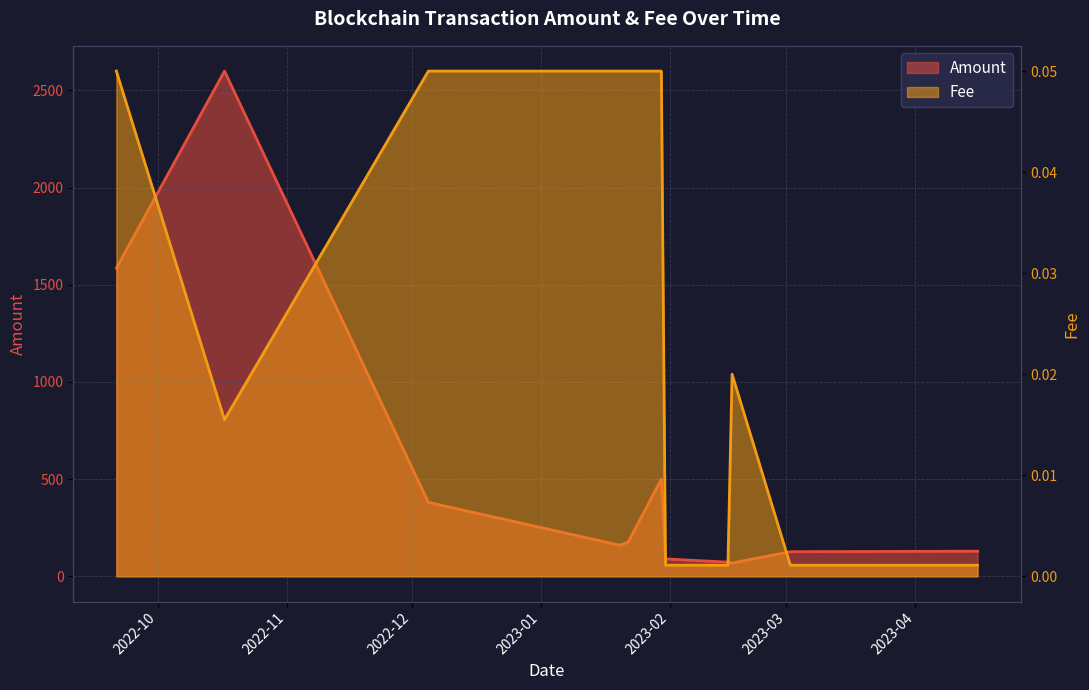

Between 2022-09-21 and 2023-02-15, which series saw the biggest shift?

Amount